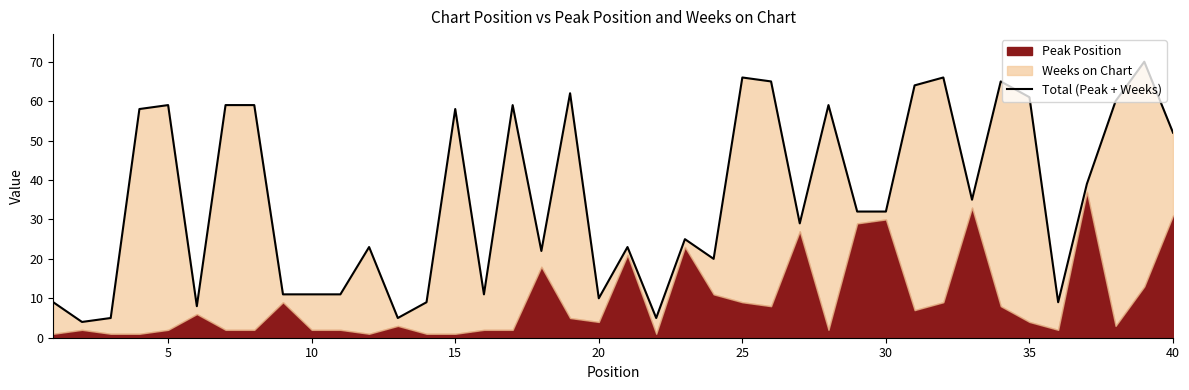

How many values are below 32?

19